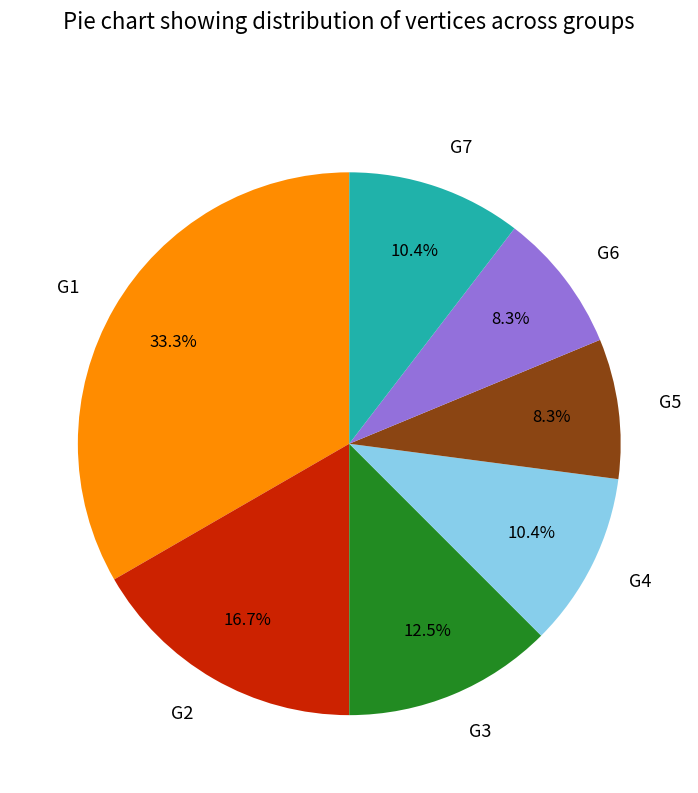

How many slices are in this pie chart?

7